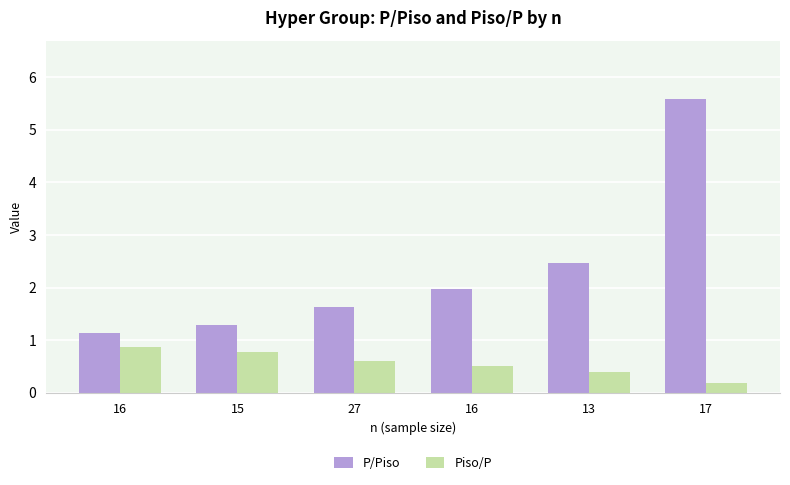

List the labels in order of P/Piso value, largest first.

17, 13, 16, 27, 15, 16